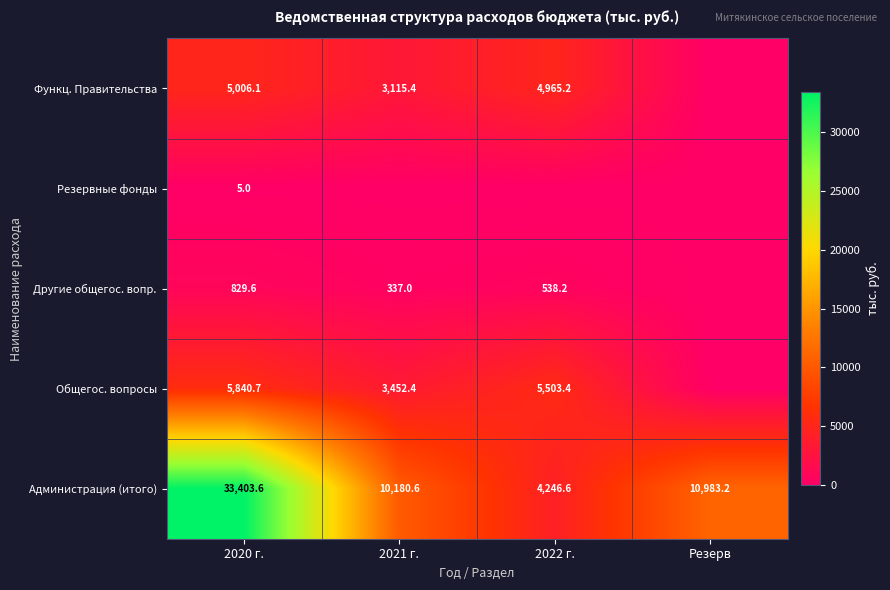

At which category is the sum across all series the highest?

2020 г.